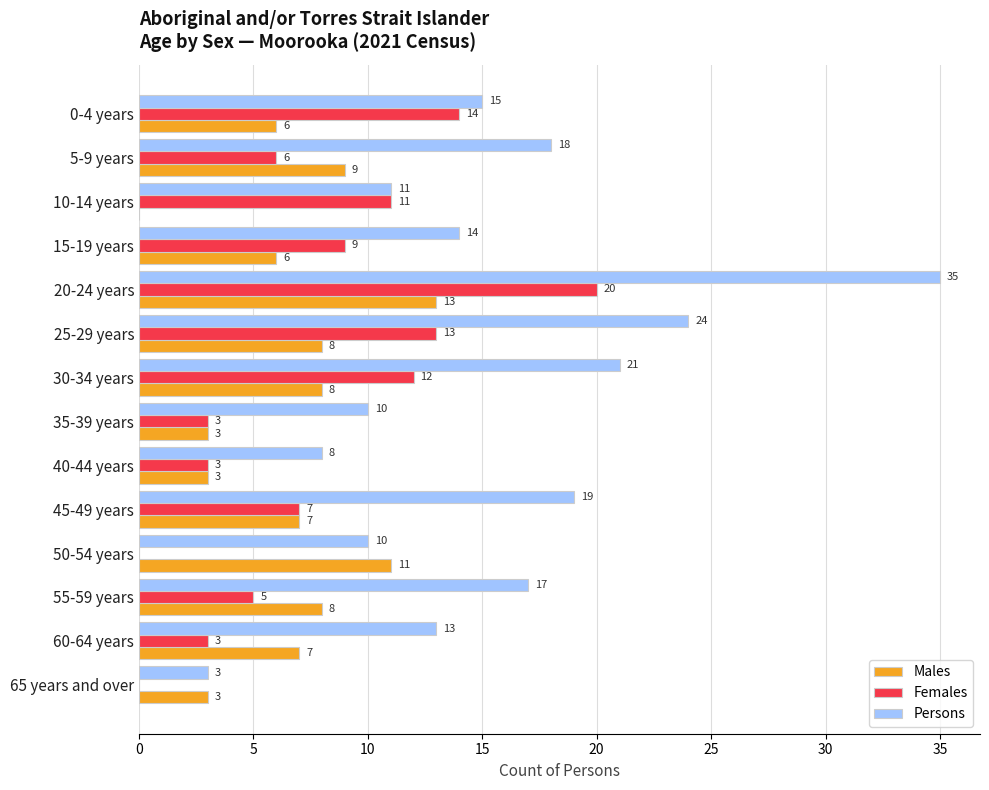

Which series has the largest total across all categories?

Persons